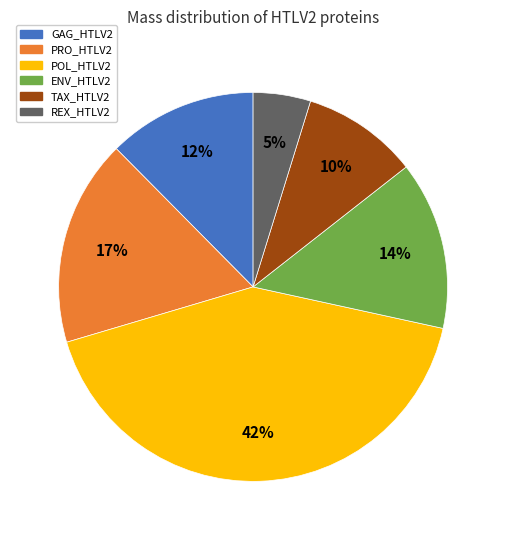

To the nearest percent, what is the difference between the largest and smallest slice percentages?

37%